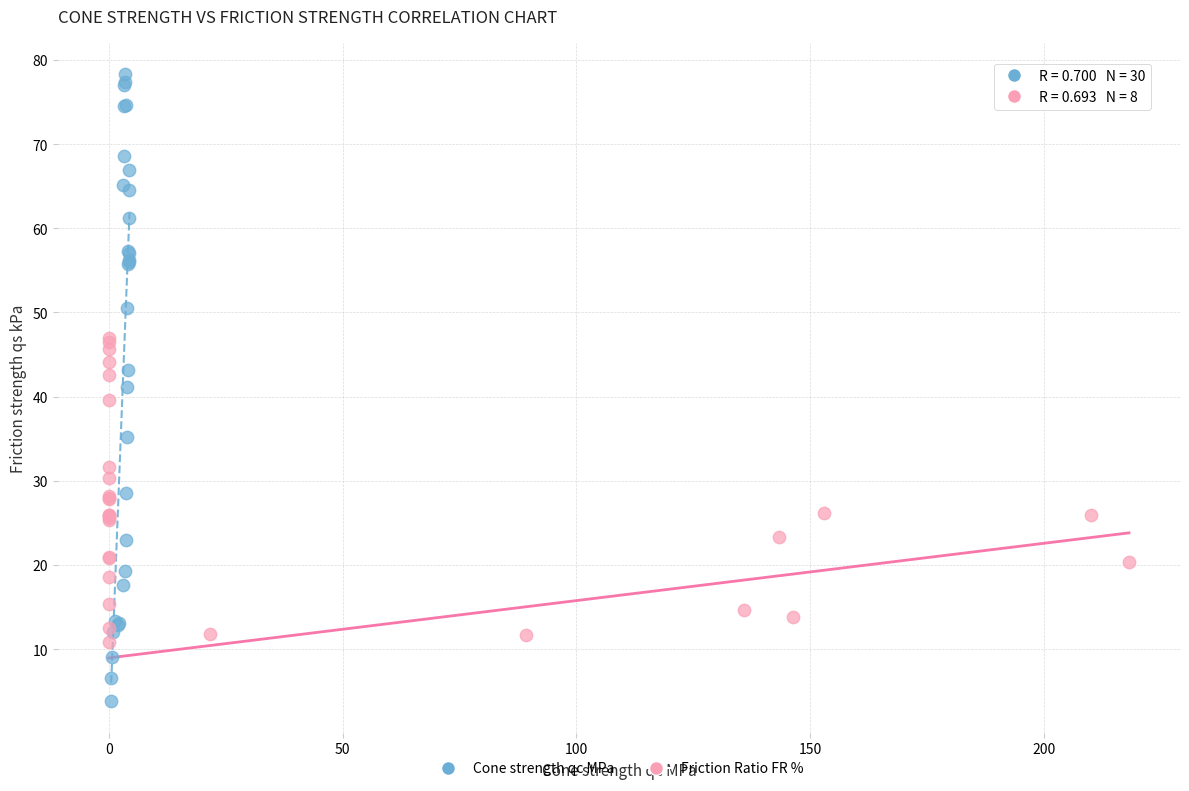

Which series reaches the maximum Y coordinate?

Cone strength qc MPa